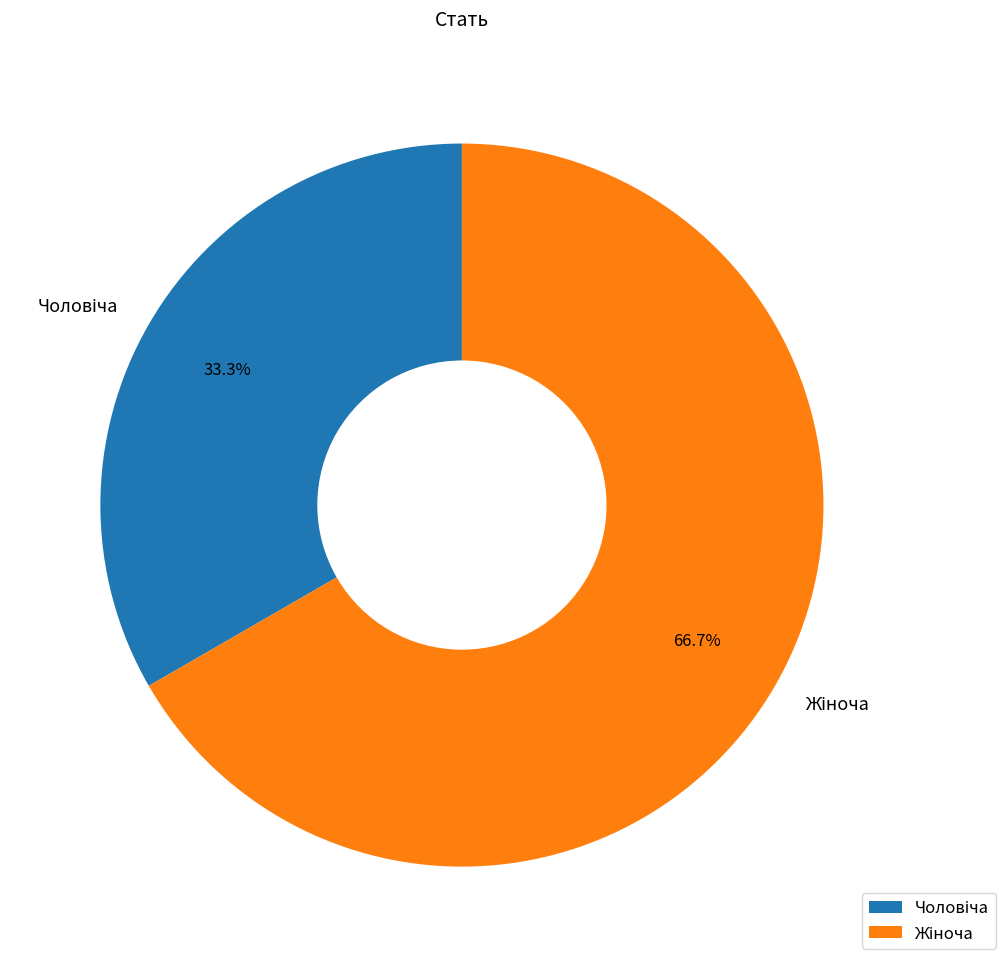

Is there a majority slice in this chart?

Yes